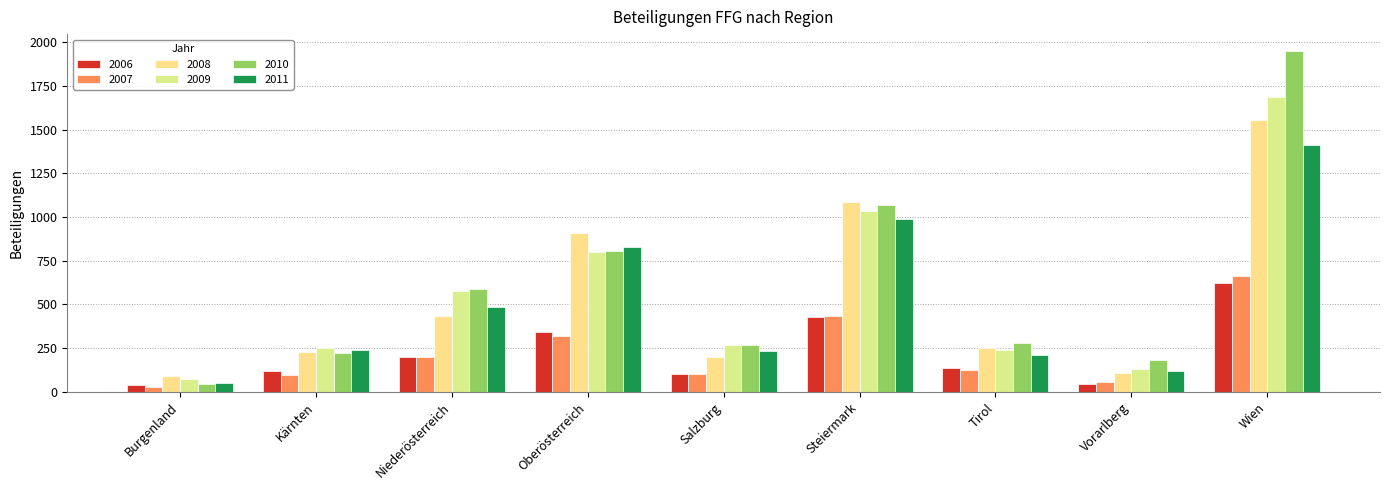

At which label does 2009 reach its peak?

Wien